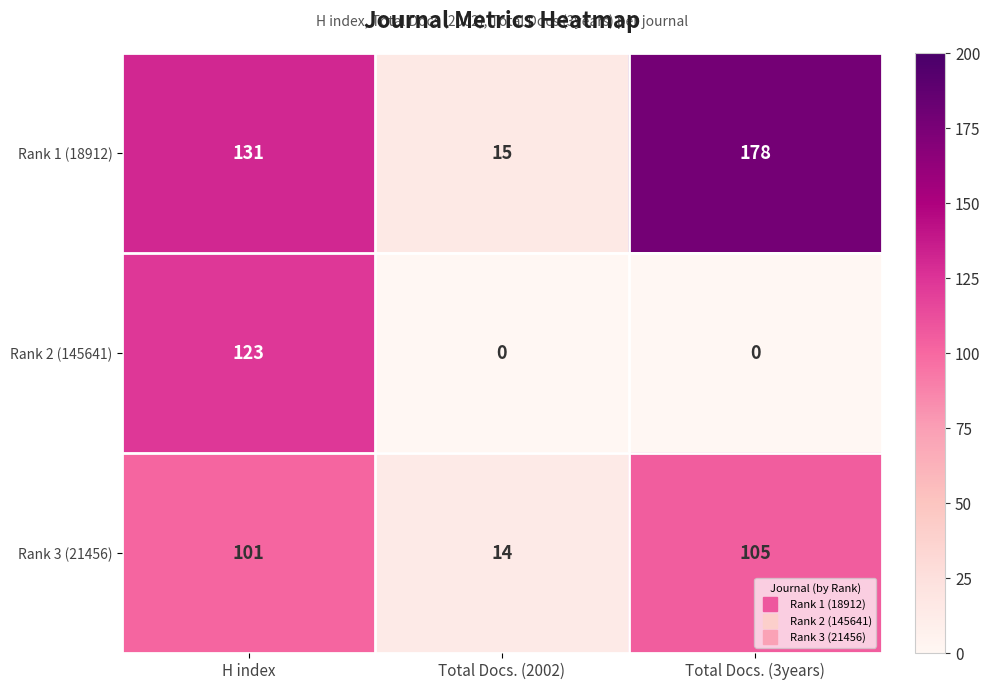

What is the total value across all series at Total Docs. (3years)?

283